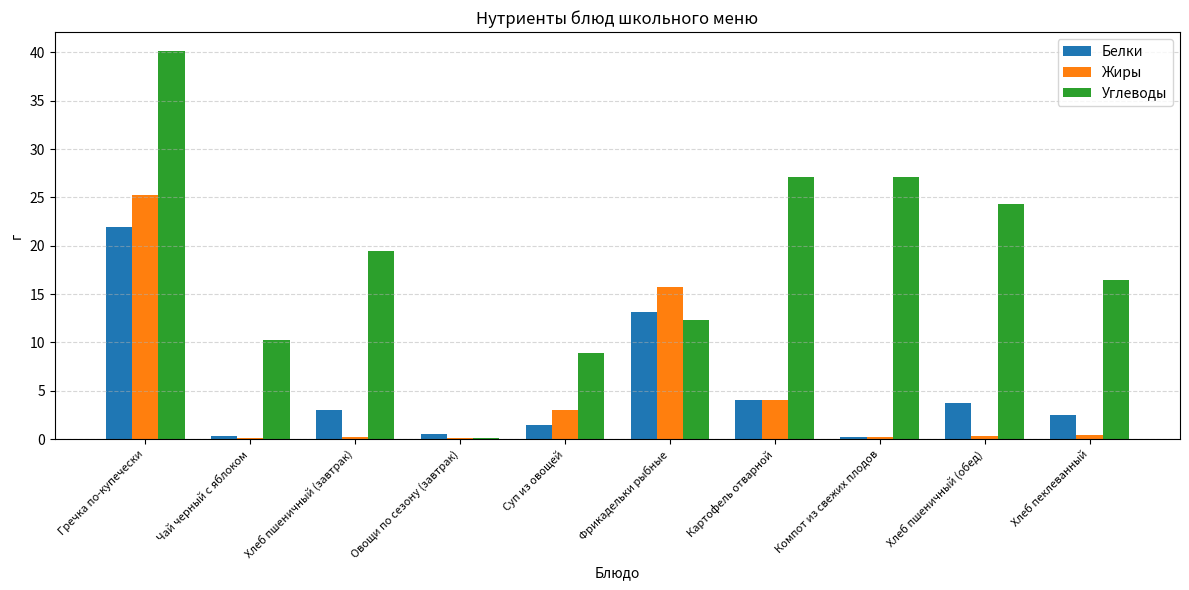

At which label does Углеводы first exceed 19?

Гречка по-купечески